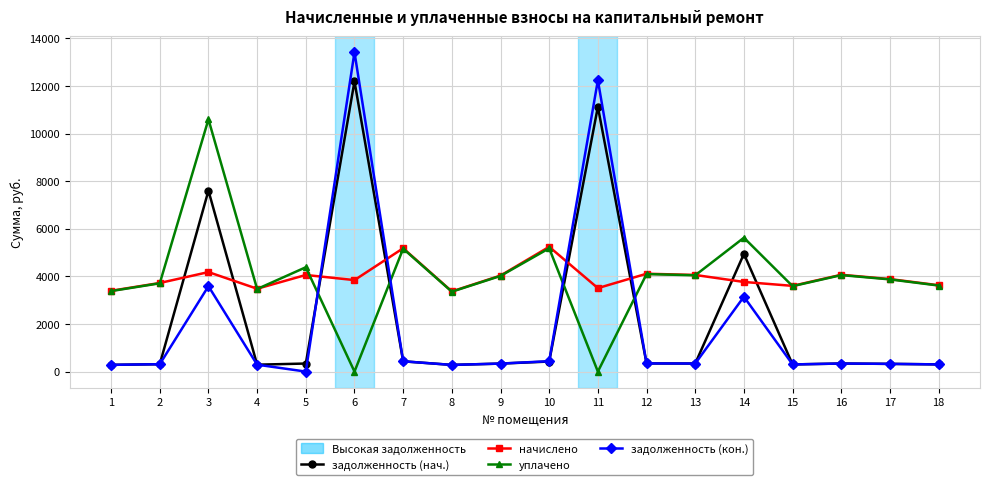

Count the number of data series in this chart.

4